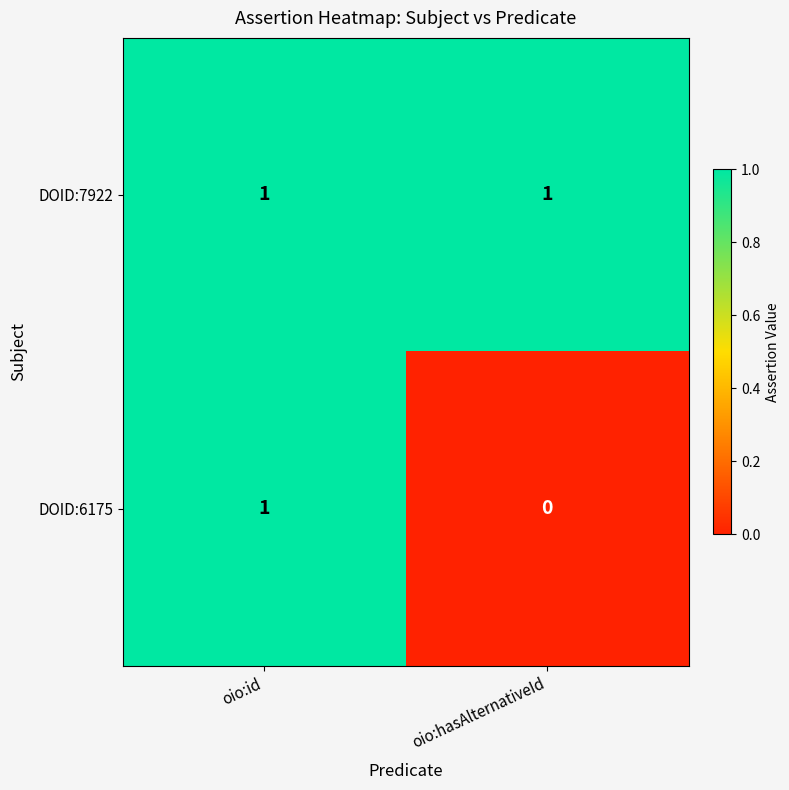

Which series has the largest range (max minus min)?

DOID:6175